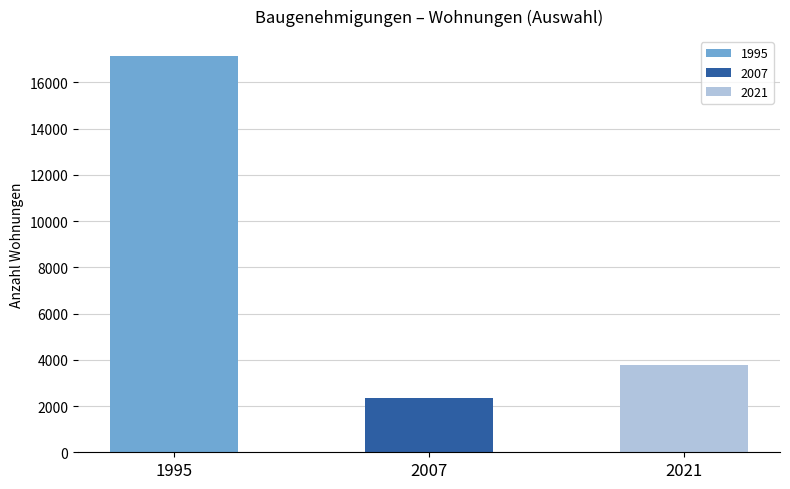

How many series are shown in this chart?

3